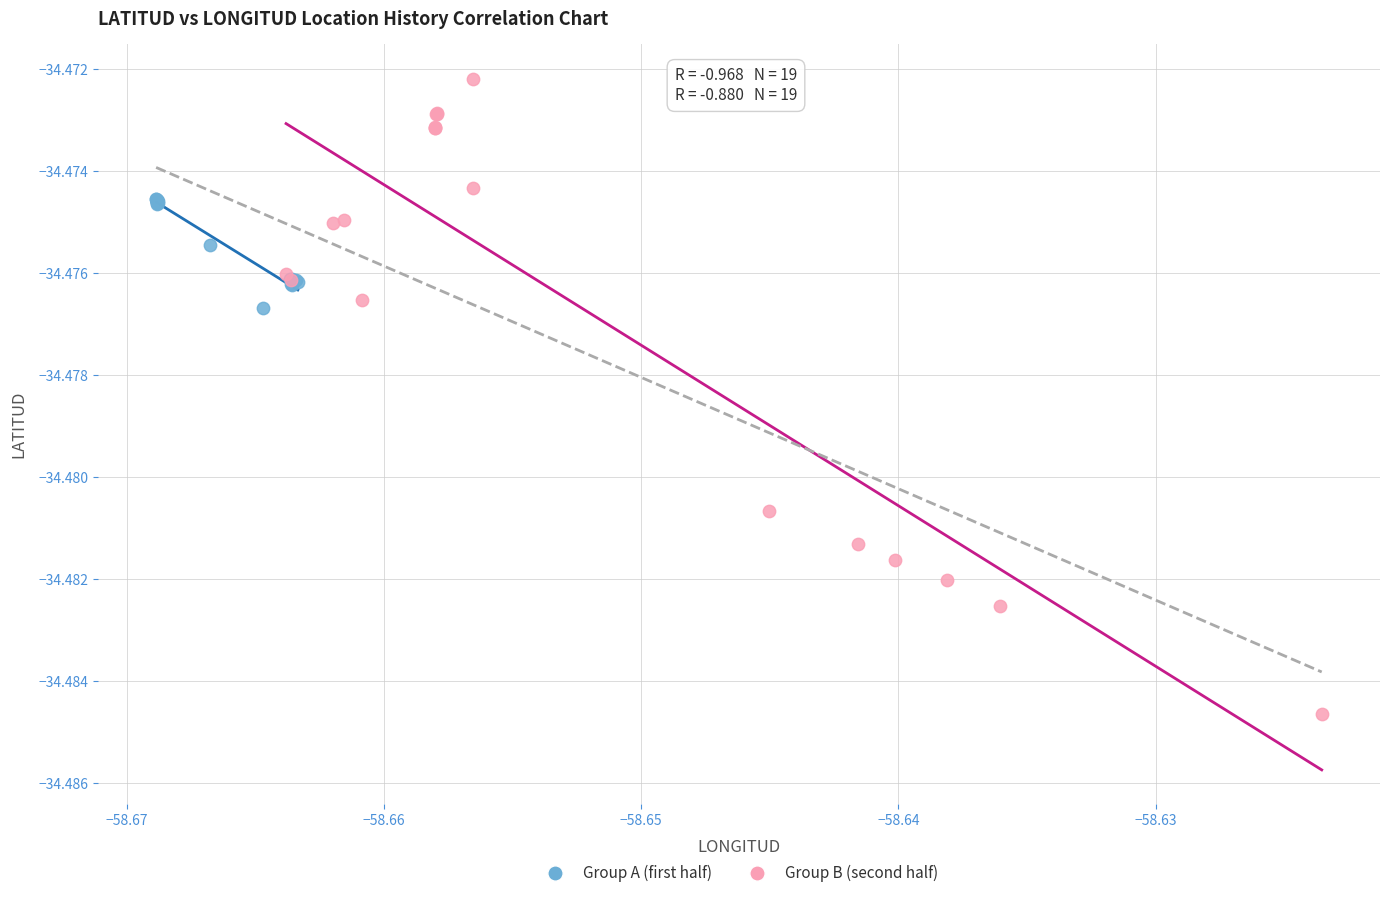

Which series has the largest Y range (max minus min)?

Group B (second half)